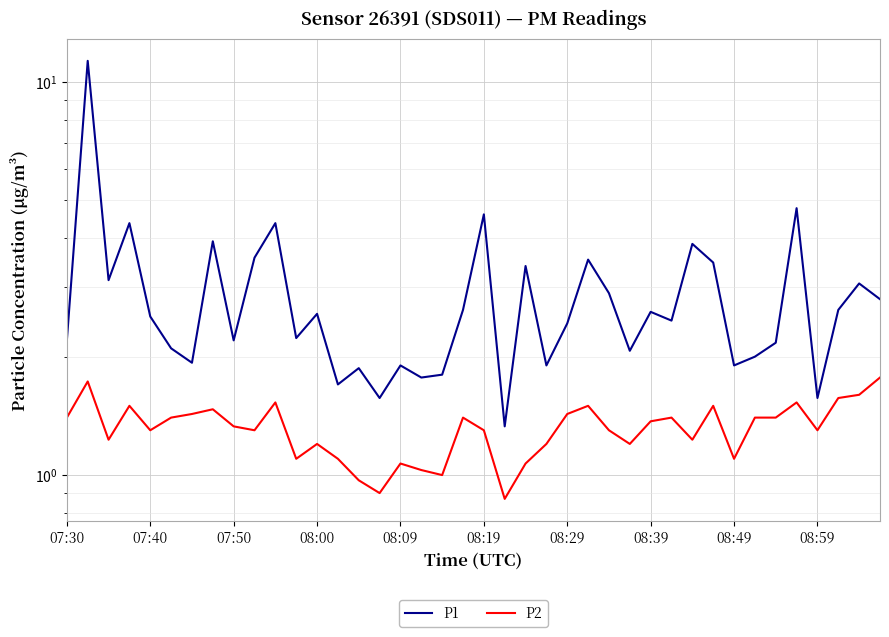

Reading left to right, extract all data points from this chart.

P1: 2.2	11.3	3.1	4.4	2.5	2.1	1.9	3.9	2.2	3.6	4.4	2.2	2.6	1.7	1.9	1.6	1.9	1.8	1.8	2.6	4.6	1.3	3.4	1.9	2.4	3.5	2.9	2.1	2.6	2.5	3.9	3.5	1.9	2.0	2.2	4.8	1.6	2.6	3.1	2.8
P2: 1.4	1.7	1.2	1.5	1.3	1.4	1.4	1.5	1.3	1.3	1.5	1.1	1.2	1.1	1.0	0.9	1.1	1.0	1.0	1.4	1.3	0.9	1.1	1.2	1.4	1.5	1.3	1.2	1.4	1.4	1.2	1.5	1.1	1.4	1.4	1.5	1.3	1.6	1.6	1.8